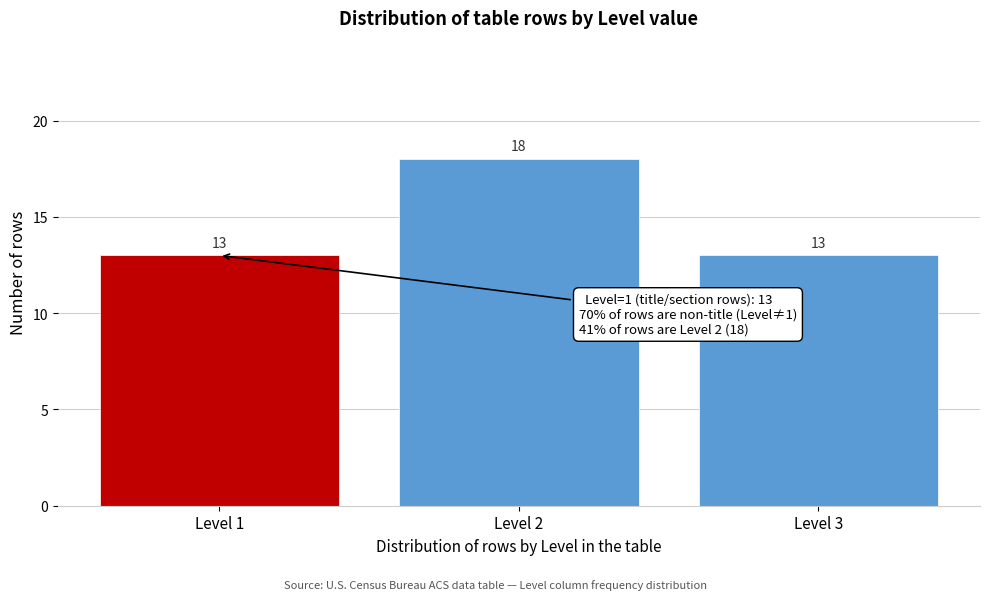

Reading left to right, transcribe all the data shown in this chart.

13	18	13